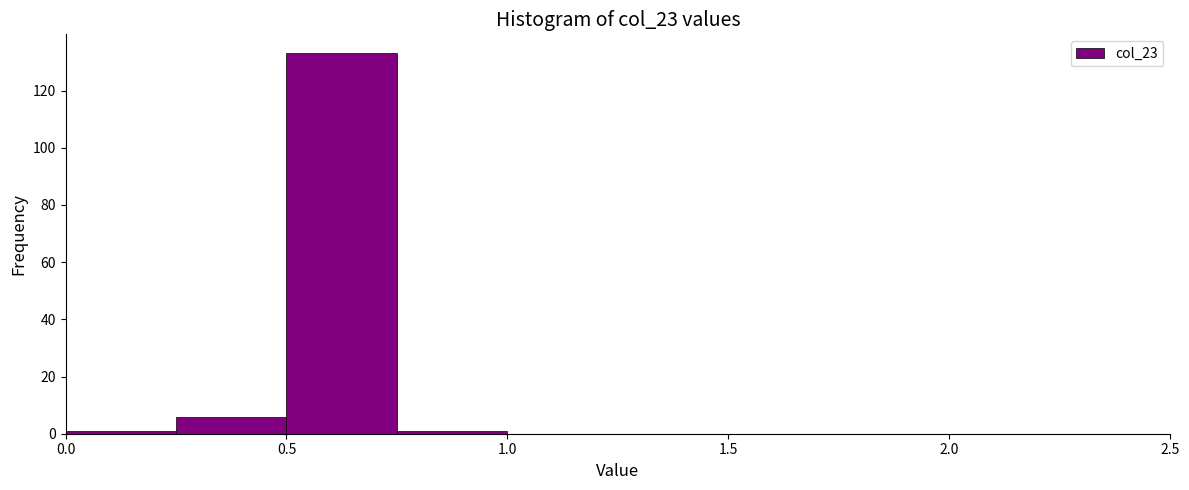

Reading left to right, transcribe this chart: for each bar, give the range it covers on the x-axis and its height. The values are not printed on the chart, so give them approximately, as read against the axis.

0.00 to 0.25: under 2
0.25 to 0.50: 6
0.50 to 0.75: 134
0.75 to 1.00: under 2
1.00 to 1.25: 0
1.25 to 1.50: 0
1.50 to 1.75: 0
1.75 to 2.00: 0
2.00 to 2.50: 0